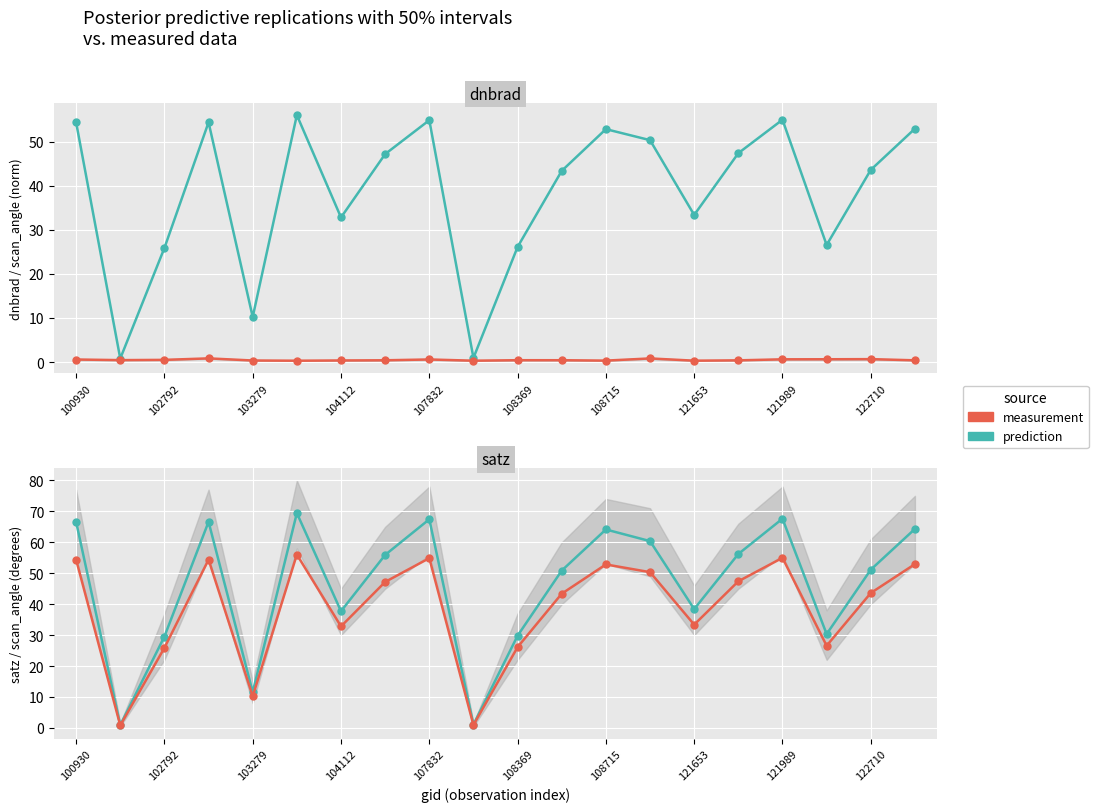

True or false: satz and scan_angle intersect in this chart.

False